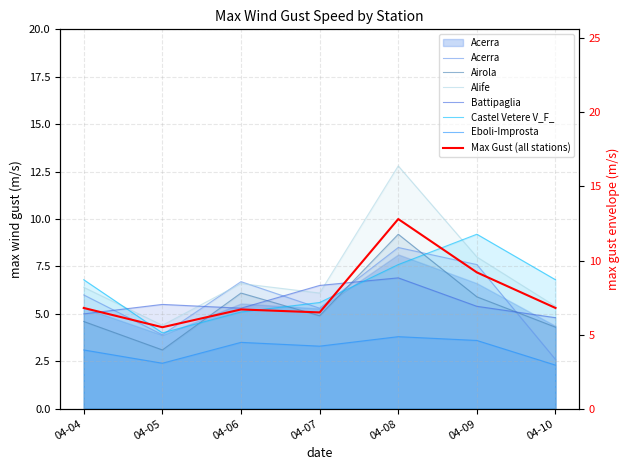

Reading left to right, transcribe all the data shown in this chart.

Acerra: 6.0	3.9	6.7	5.3	8.5	7.6	2.6
Airola: 4.6	3.1	6.1	4.9	9.2	5.9	4.3
Alife: 6.4	4.4	6.6	6.1	12.8	8.0	5.4
Battipaglia: 5.0	5.5	5.3	6.5	6.9	5.4	4.8
Castel Vetere V_F_: 6.8	4.0	5.1	5.6	7.6	9.2	6.8
Eboli-Improsta: 3.1	2.4	3.5	3.3	3.8	3.6	2.3